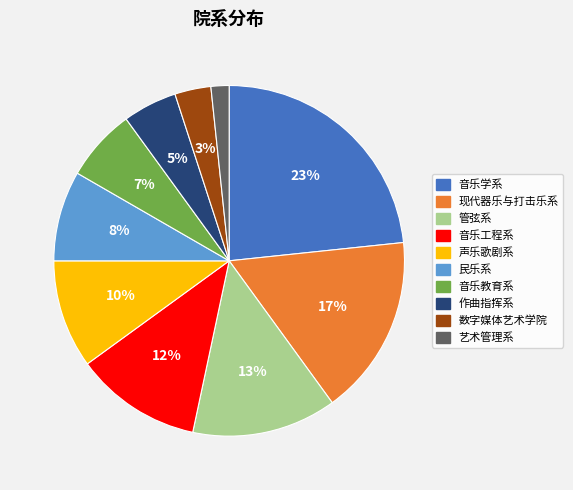

What is the largest slice in the pie chart?

音乐学系